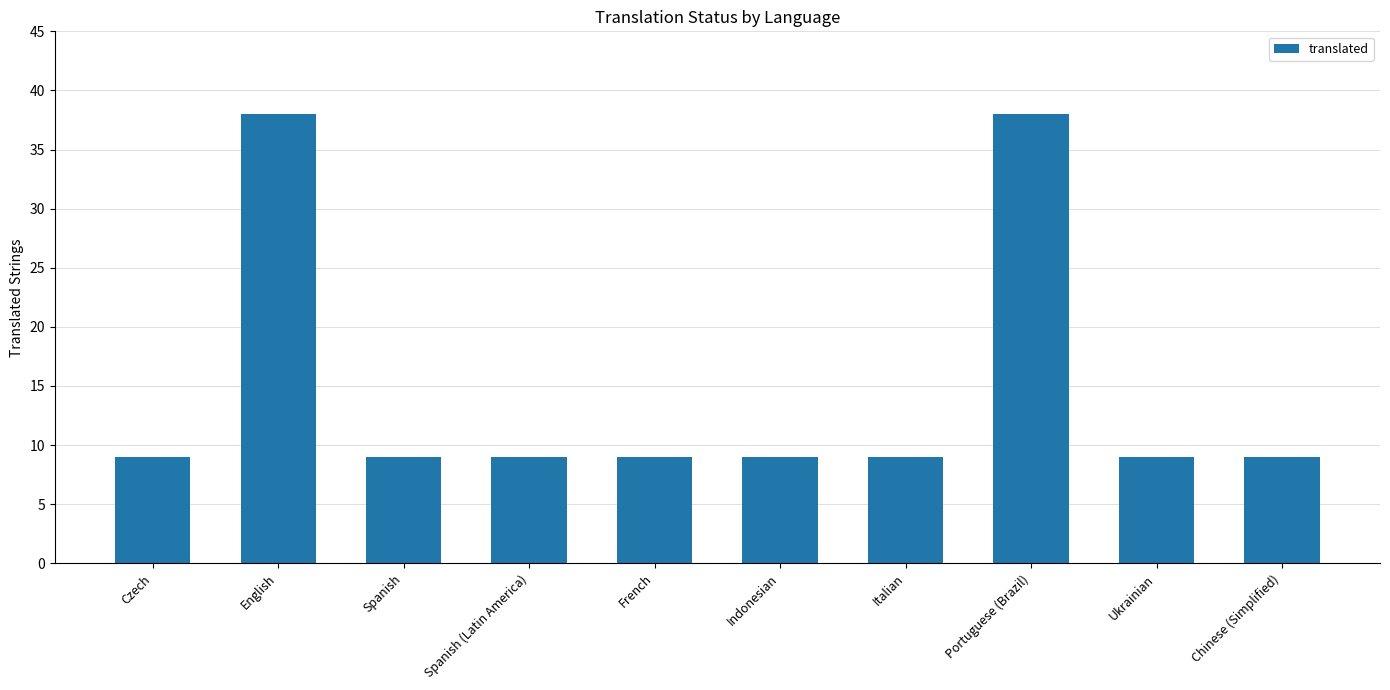

Which has a higher value, Ukrainian or Portuguese (Brazil)?

Portuguese (Brazil)